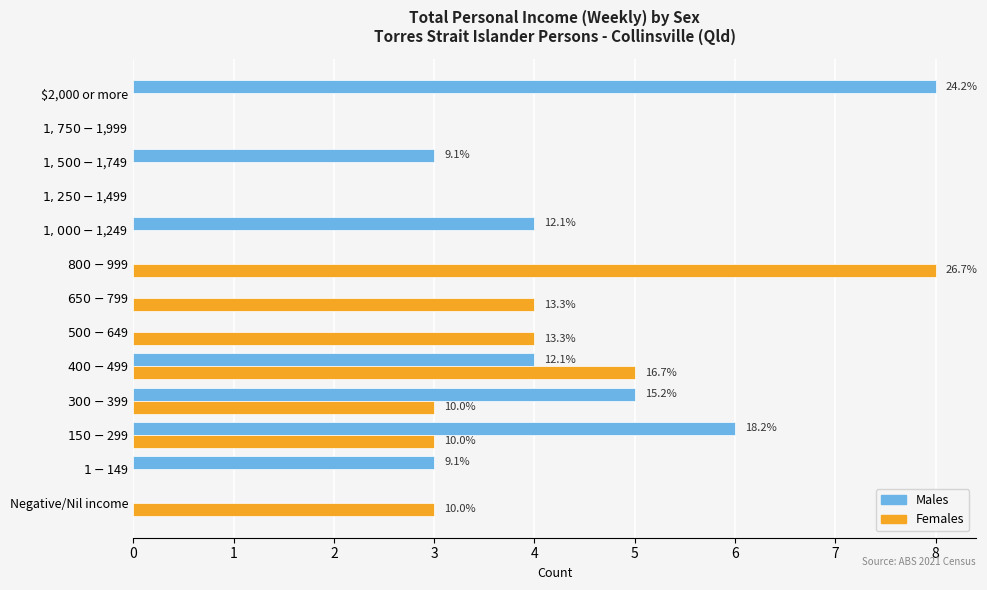

What are all the series names shown in the legend?

Males, Females